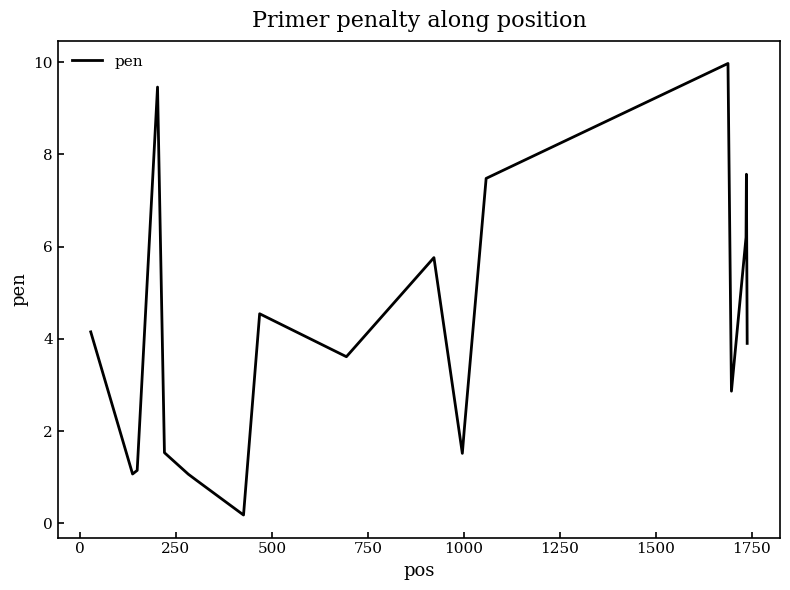

True or false: the data has more than 1 interior local peaks.

True